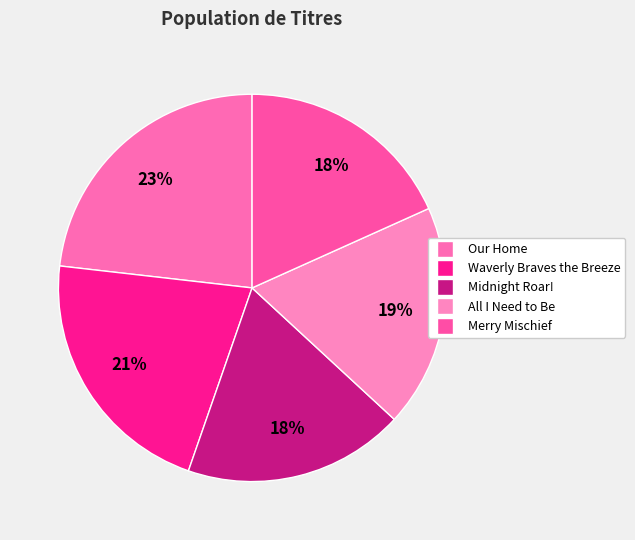

What is the largest slice in the pie chart?

Our Home